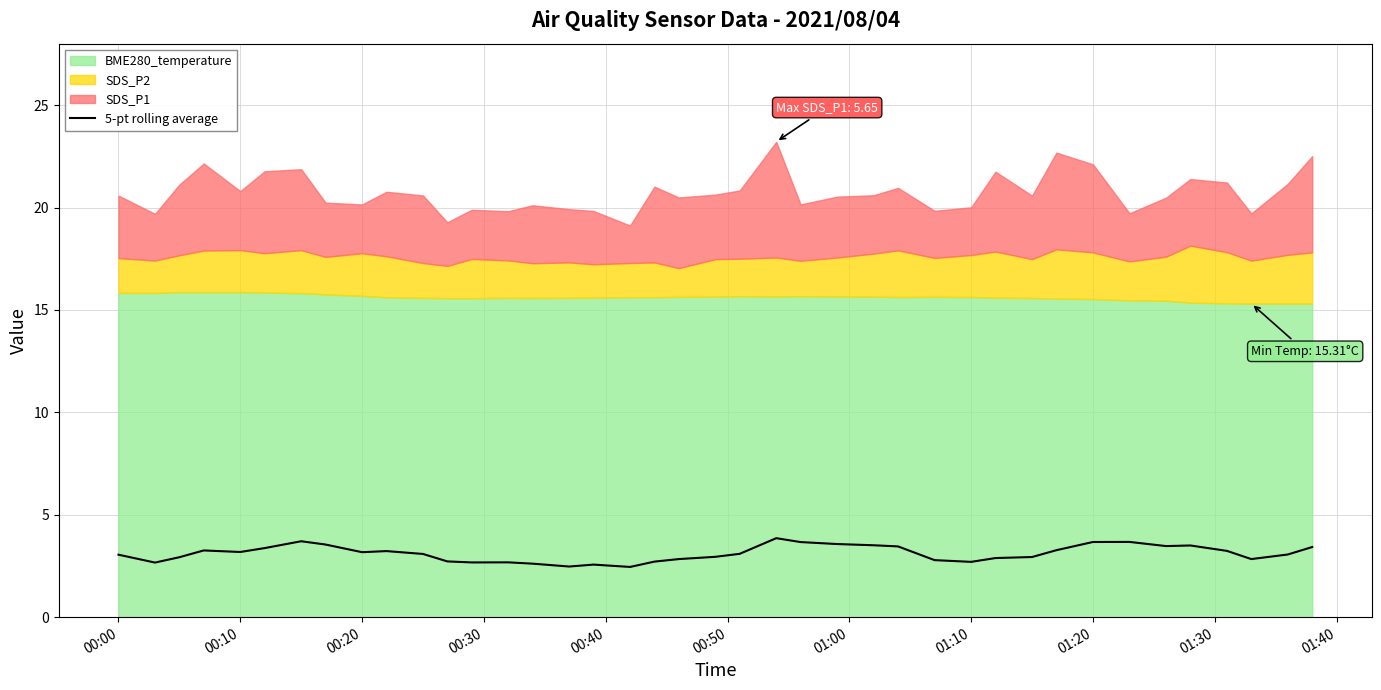

What is the sum of all values?

124.4